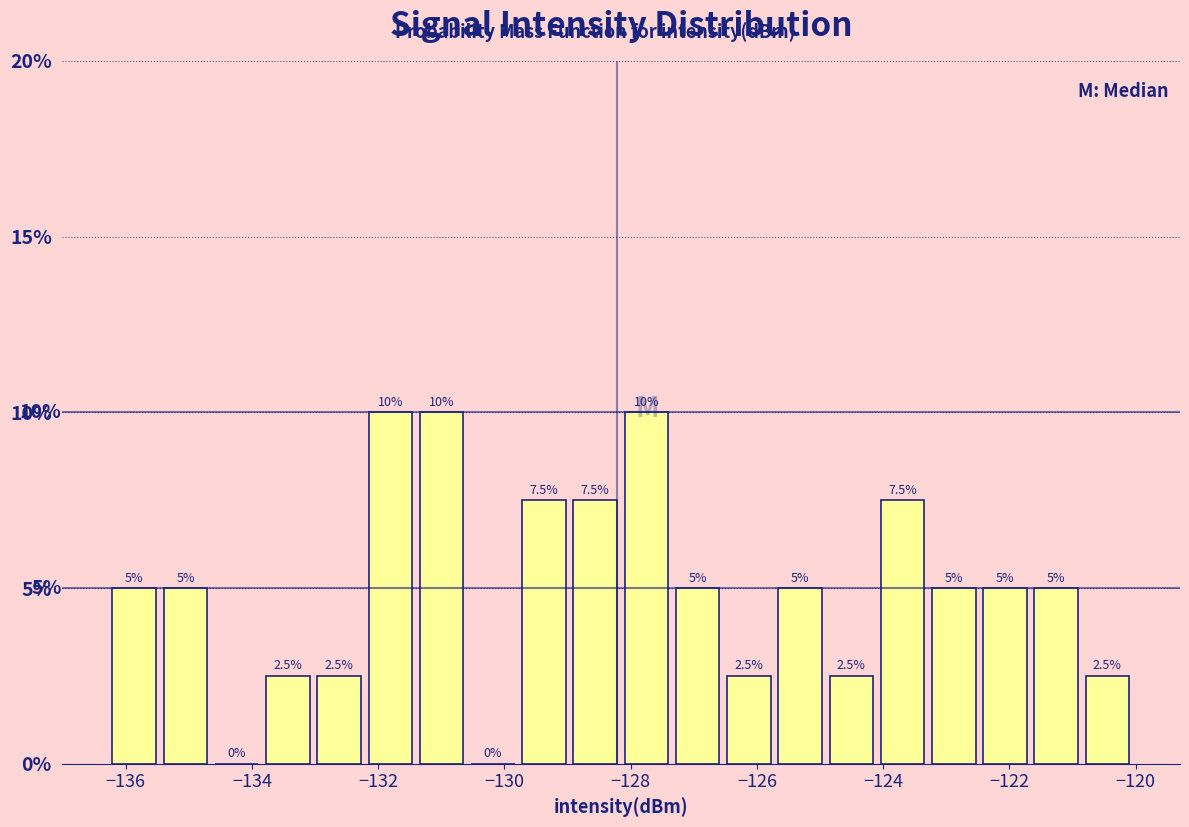

Reading left to right, transcribe this chart: for each bar, give the range it covers on the x-axis and its height. The bar edges are not printed on the chart, so give them approximately, as read against the axis.

-136.2 to -135.4: 5.0
-135.4 to -134.6: 5.0
-134.6 to -133.8: 0.0
-133.8 to -133.0: 2.5
-133.0 to -132.2: 2.5
-132.2 to -131.4: 10.0
-131.4 to -130.6: 10.0
-130.6 to -129.8: 0.0
-129.8 to -129.0: 7.5
-129.0 to -128.2: 7.5
-128.2 to -127.4: 10.0
-127.4 to -126.6: 5.0
-126.6 to -125.8: 2.5
-125.8 to -125.0: 5.0
-125.0 to -124.2: 2.5
-124.2 to -123.2: 7.5
-123.2 to -122.4: 5.0
-122.4 to -121.6: 5.0
-121.6 to -120.8: 5.0
-120.8 to -120.0: 2.5